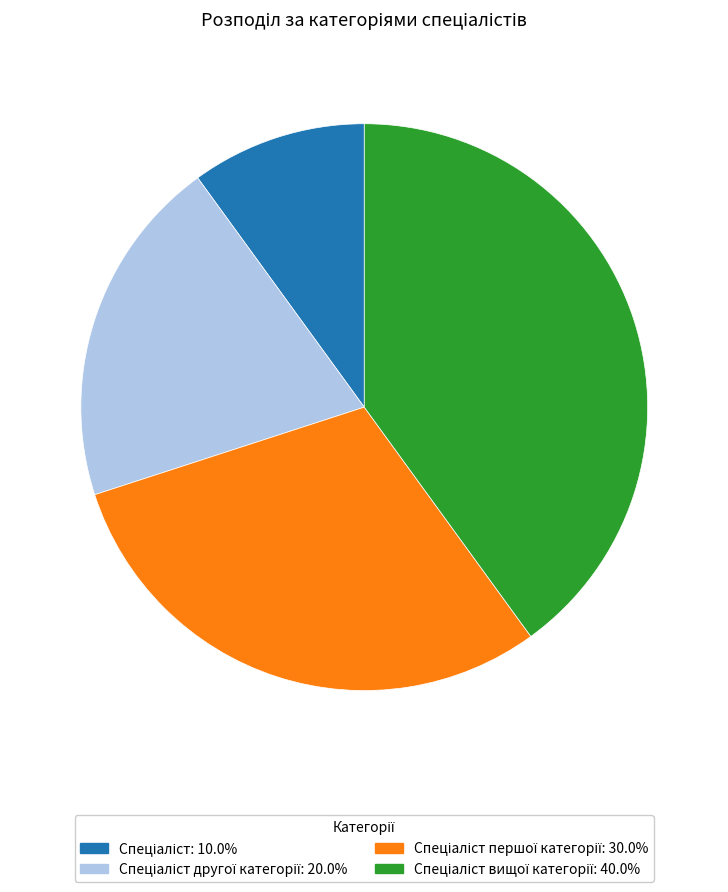

Does any single category account for the majority?

No